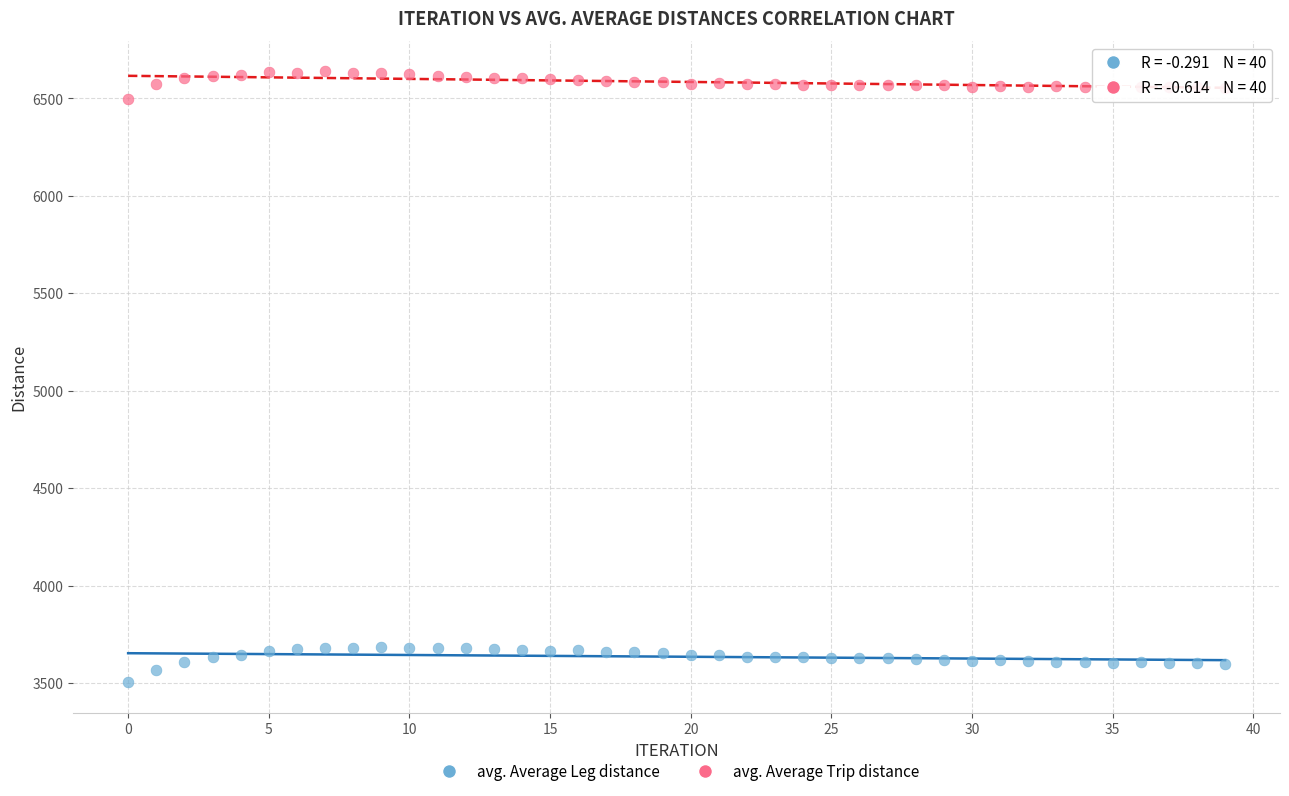

Across all data points, what is the range of Y values (max minus min)?

3134.0